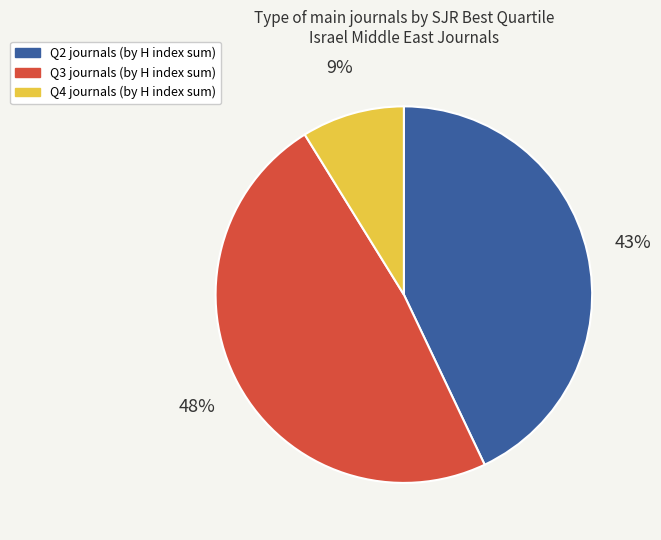

To the nearest percent, what is the difference between the largest and smallest slice percentages?

39%